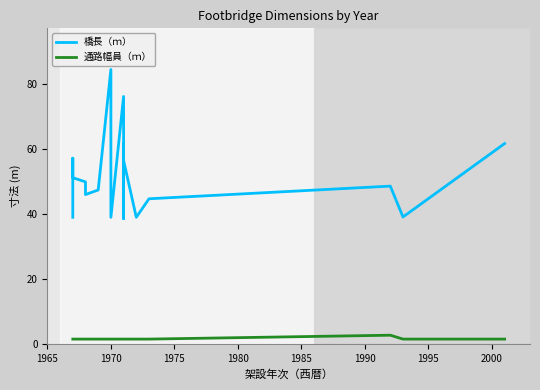

True or false: 通路幅員（ｍ） has more than 2 points higher than both neighbors.

False